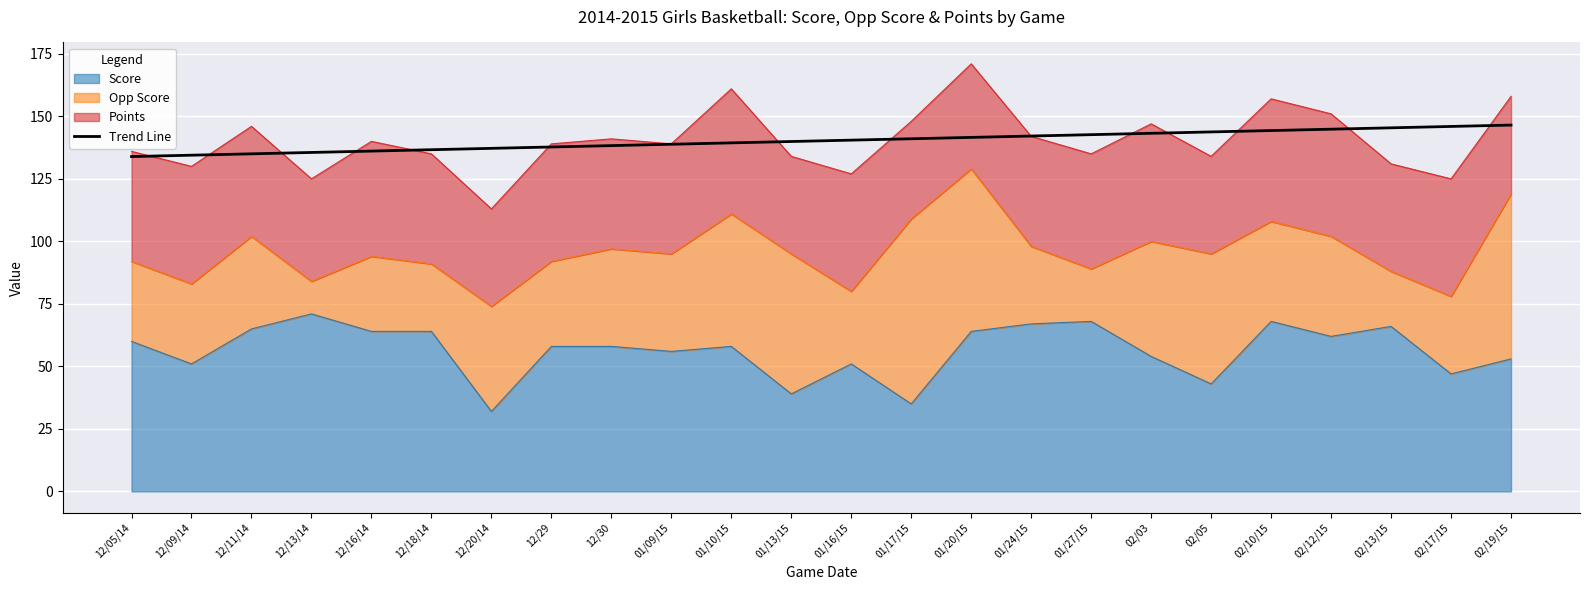

True or false: the data has more than 0 interior local peaks.

False